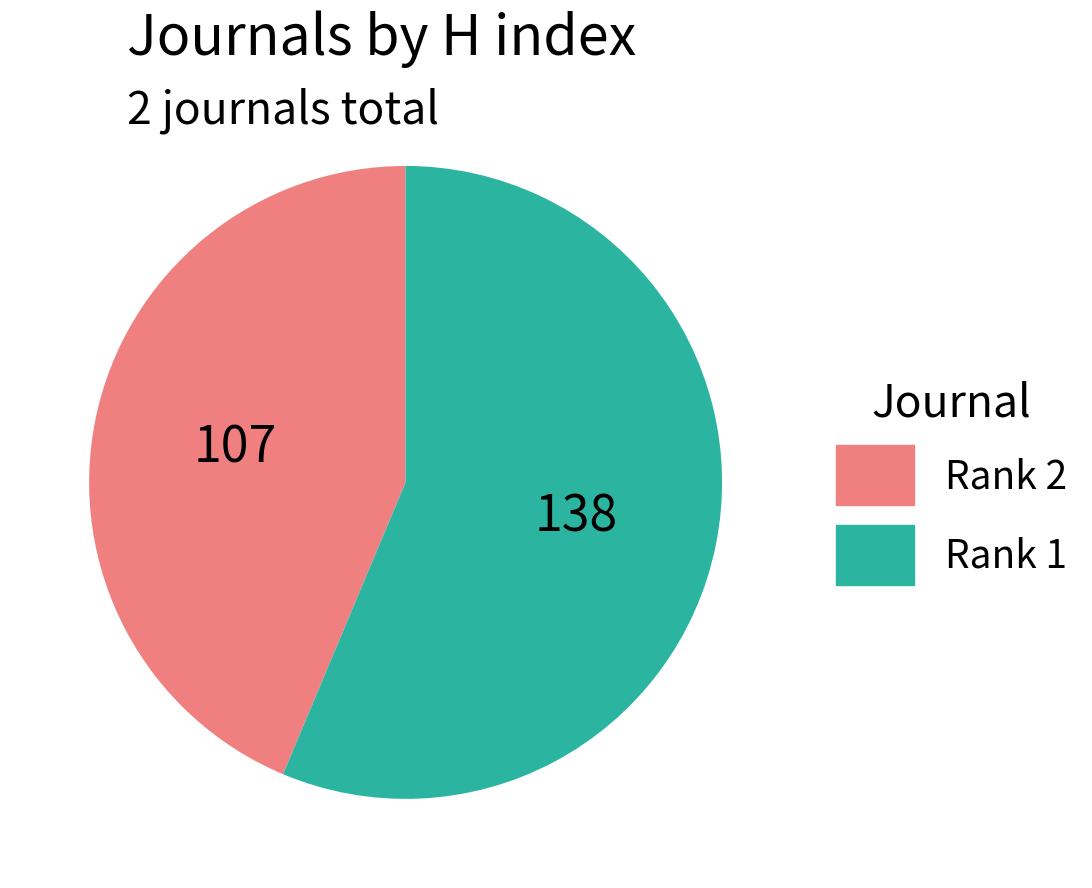

Is there any slice that represents more than half of the pie?

Yes